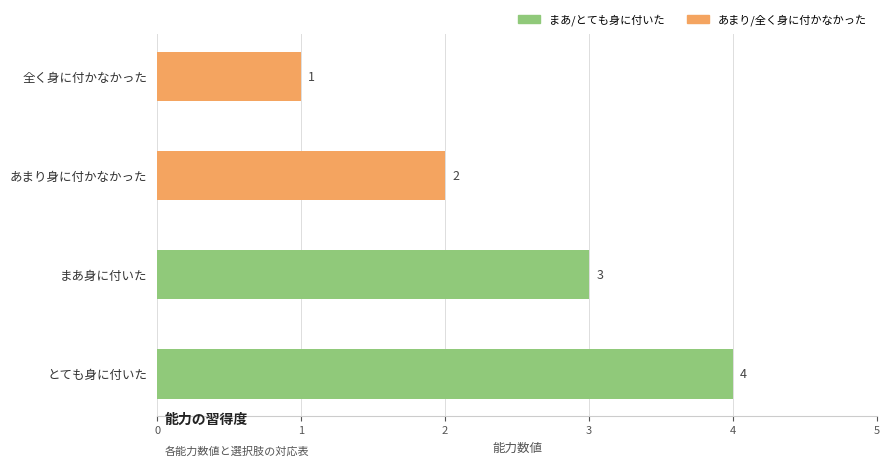

Count the number of data series in this chart.

1